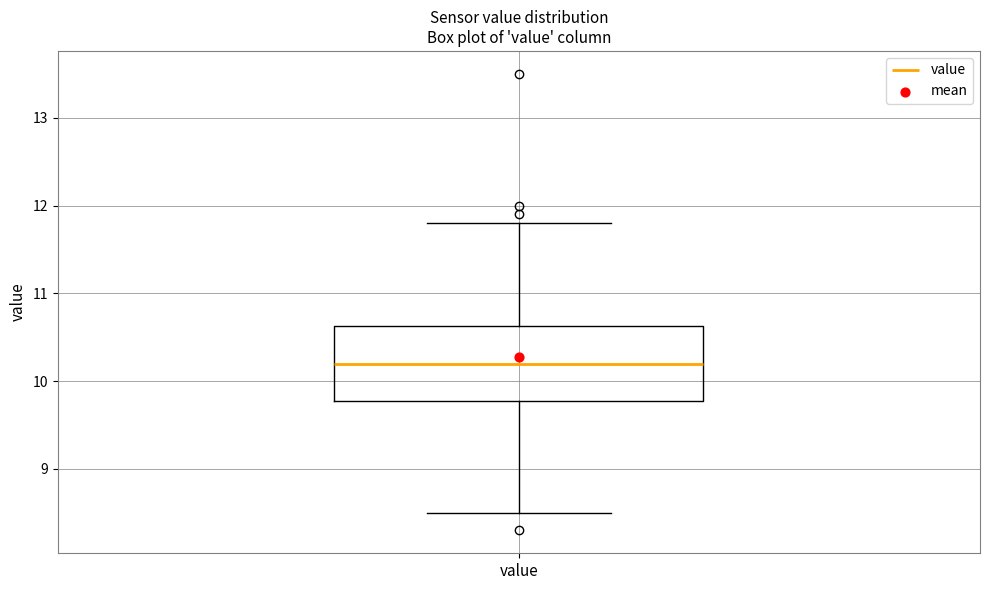

Where does the lower whisker of the box for value end on the y-axis? The values are not printed on the chart, so give them approximately, as read against the axis.

8.5